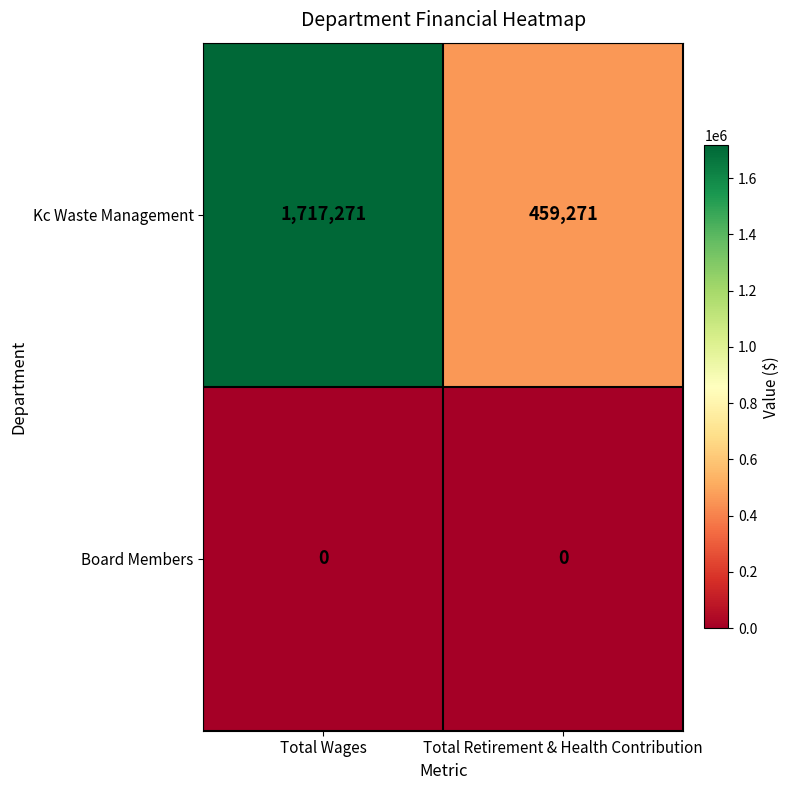

At how many categories does at least one series exceed 1498823?

1